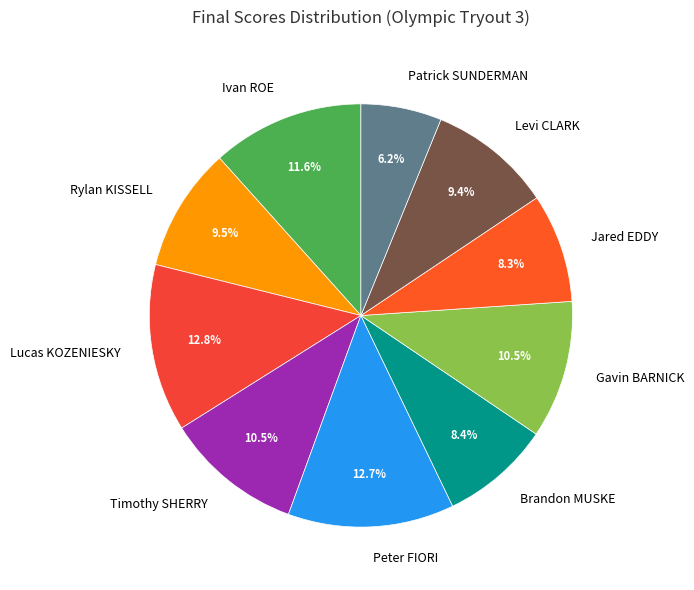

How many slices are in this pie chart?

10